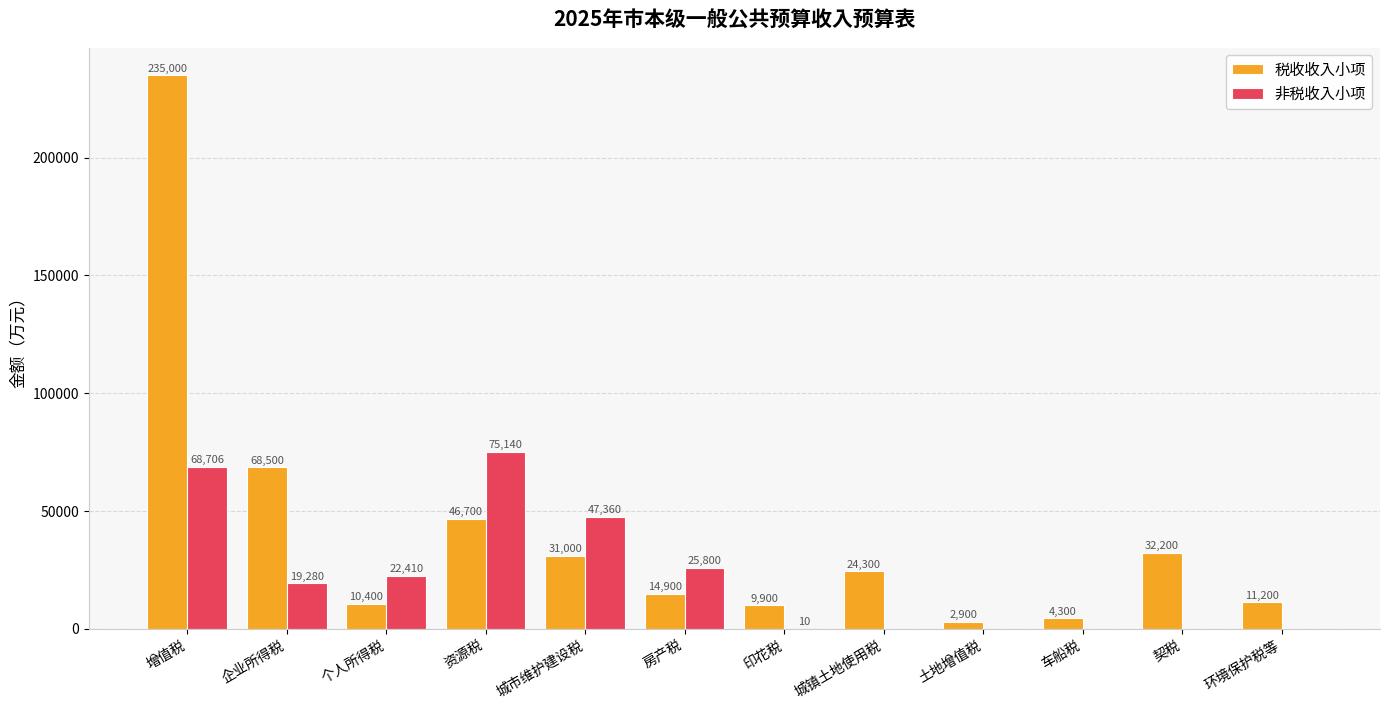

Which series has the largest total across all categories?

税收收入小项